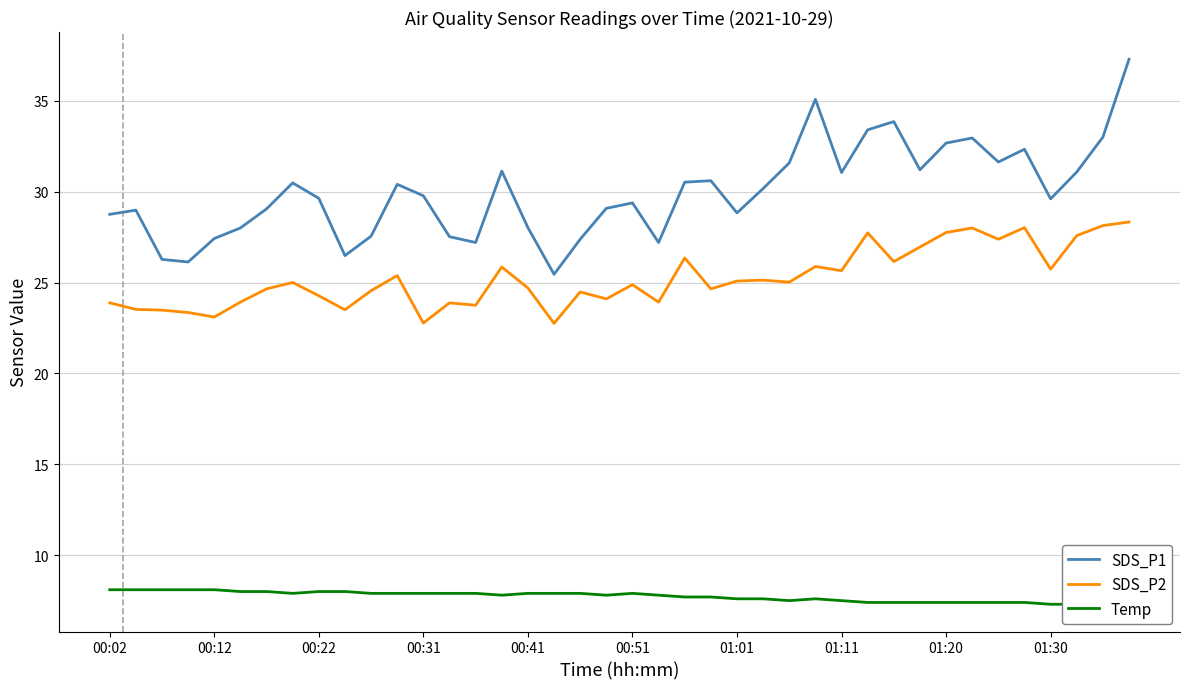

True or false: SDS_P2 has a value of 22.8 at 00:31.

True